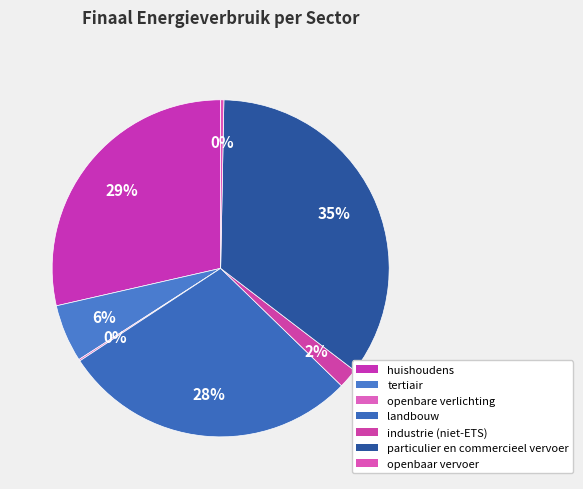

What is the change in value from openbare verlichting to industrie (niet-ETS)?

+10382.2